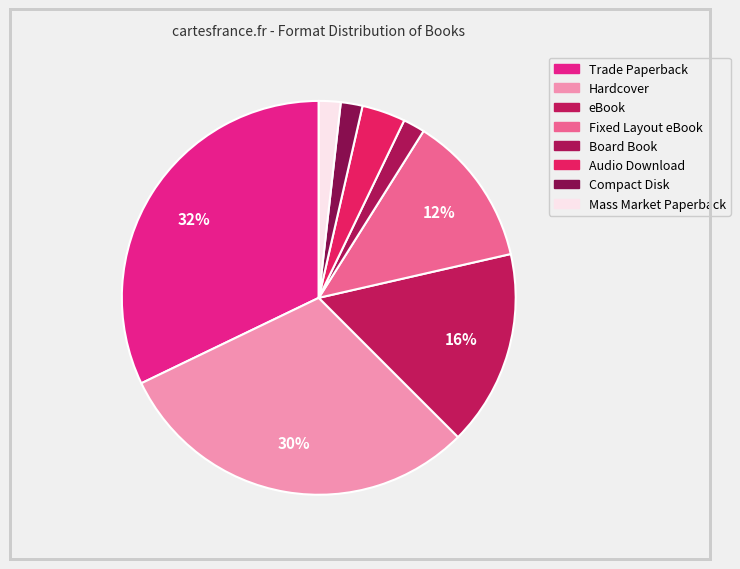

True or false: Hardcover accounts for 40% of the total.

False